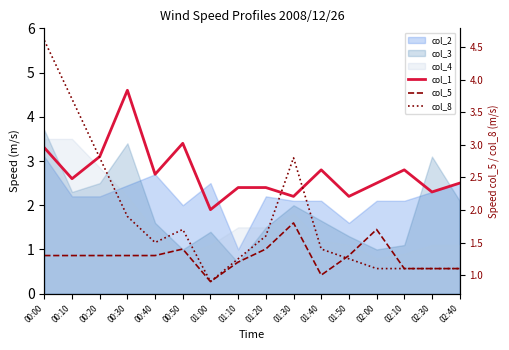

Read the col_8 value at 01:50.

1.2